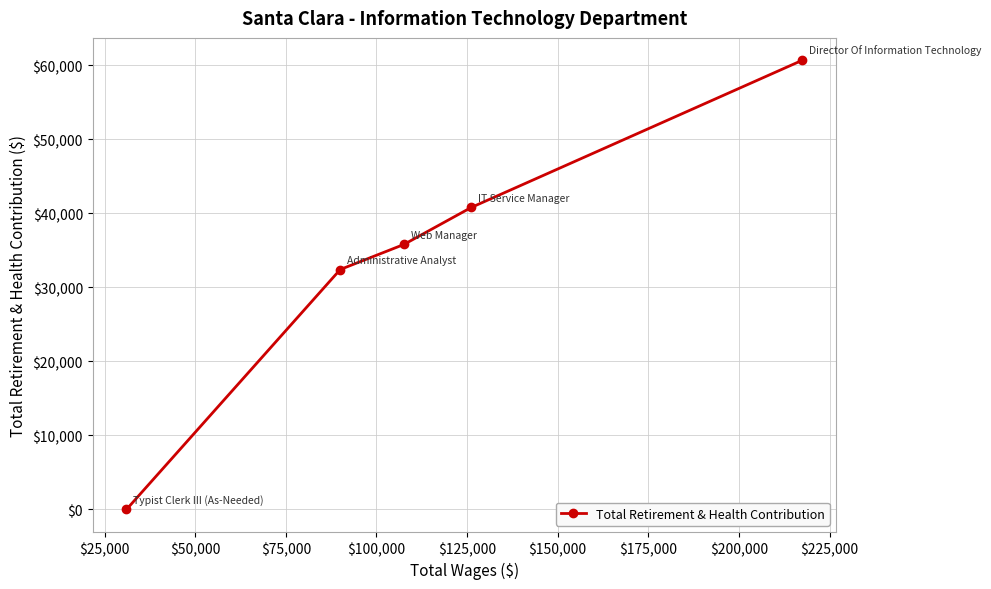

How many lines are shown in the chart?

1